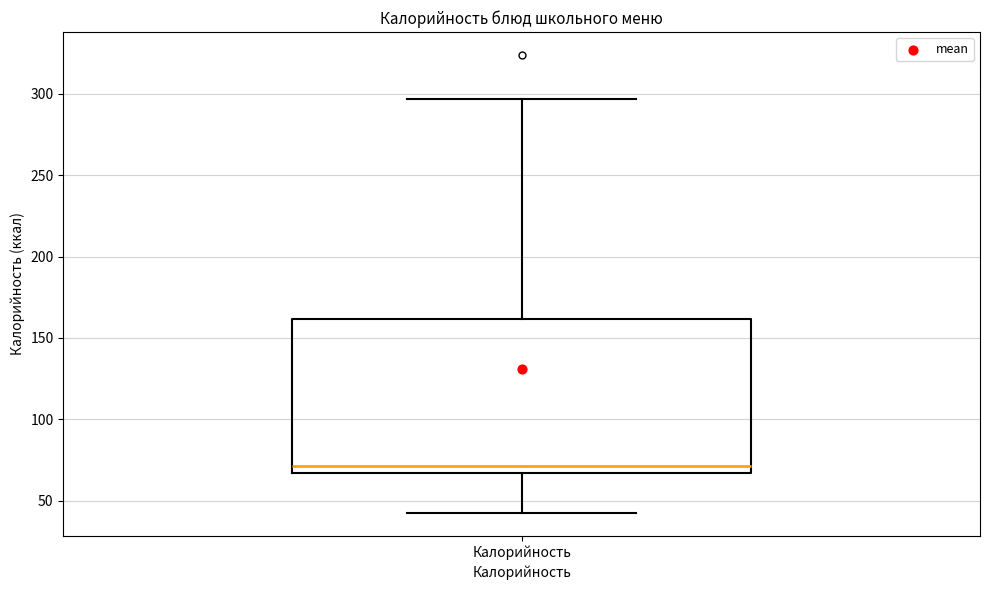

Read this box plot against the y-axis: the position of the median line, the range covered by the box, and the ends of both whiskers. The values are not printed on the chart, so give them approximately, as read against the axis.

median 70, box 65 to 160, whiskers 45 to 295